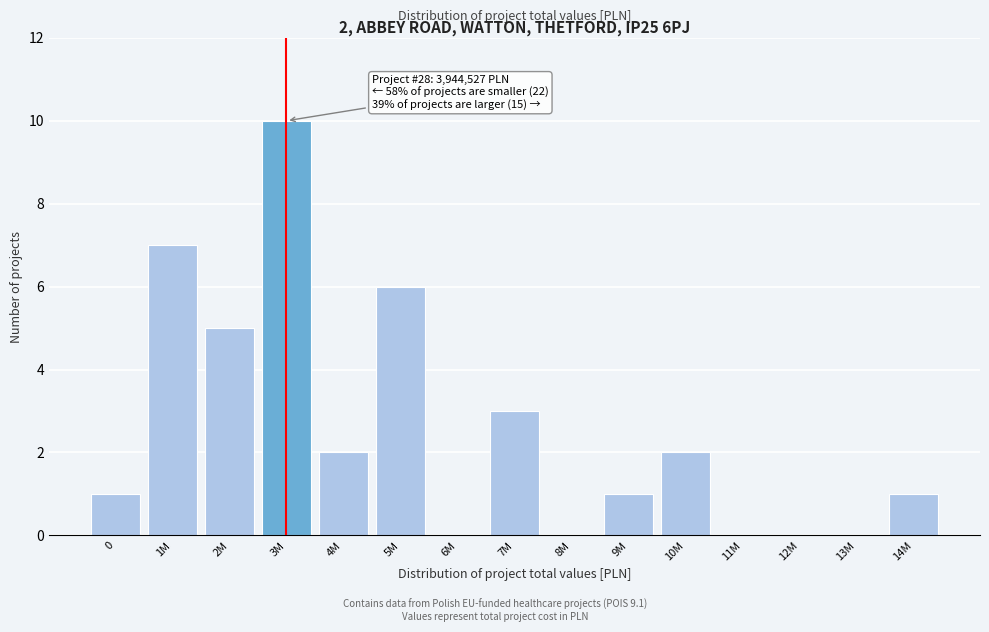

Reading right to left, extract all data points from this chart.

14M=1	13M=0	12M=0	11M=0	10M=2	9M=1	8M=0	7M=3	6M=0	5M=6	4M=2	3M=10	2M=5	1M=7	0=1